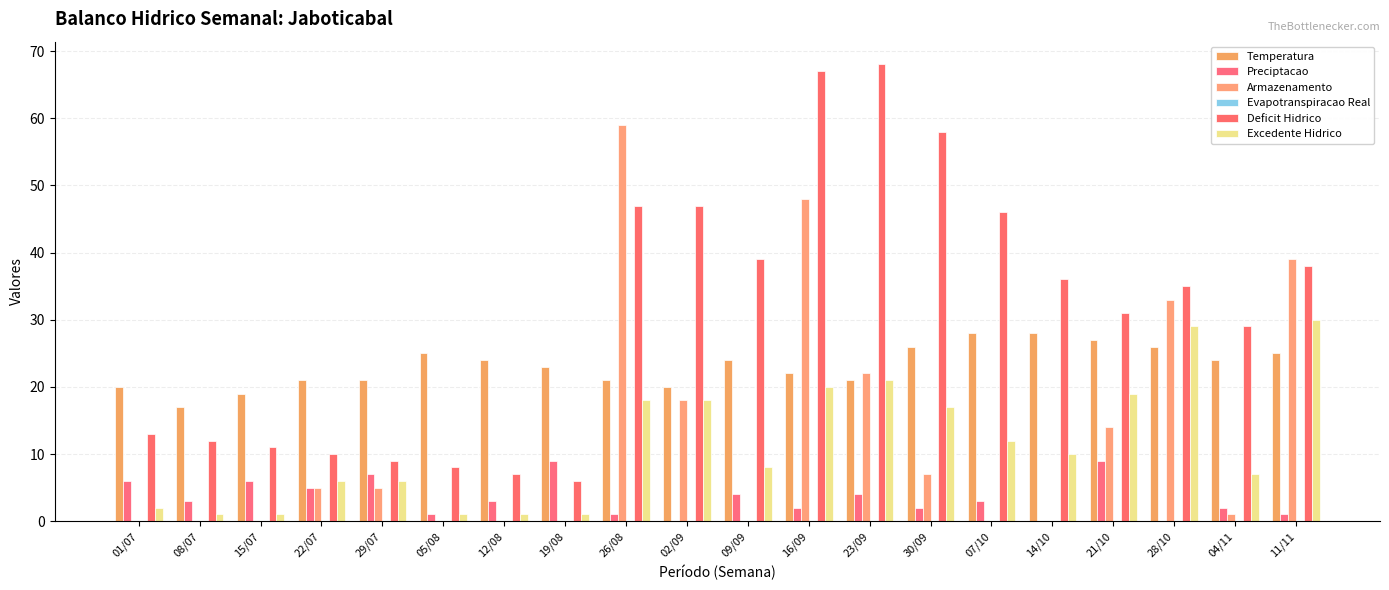

Does the chart contain stacked bars?

No